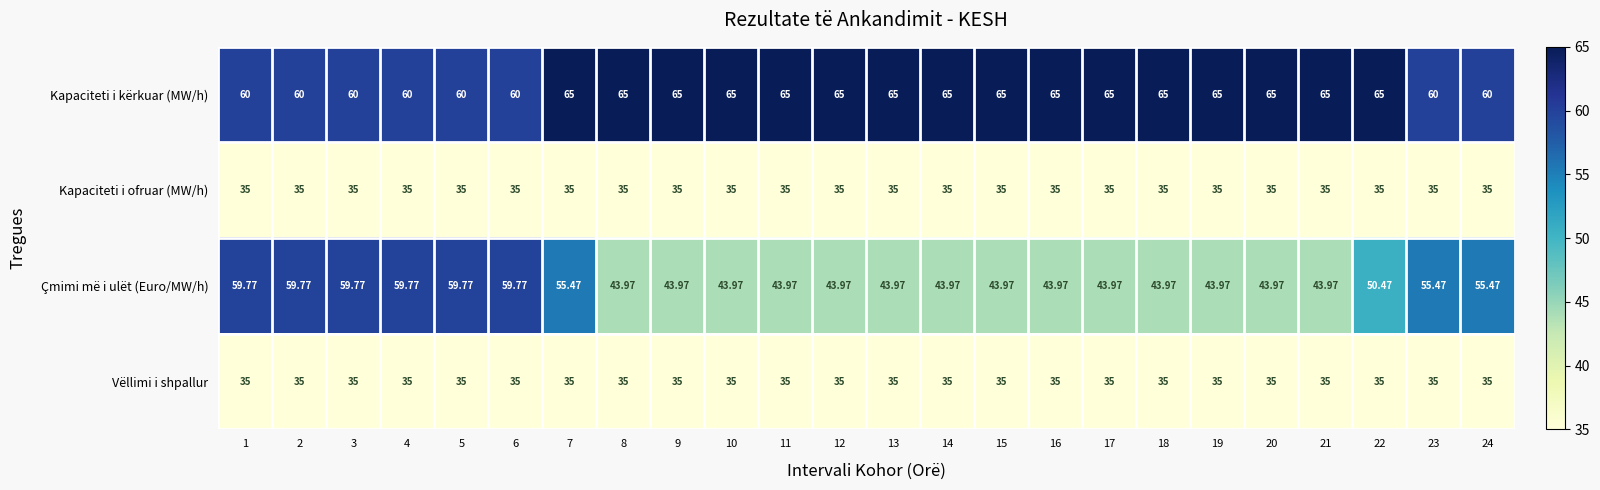

What is the spread (max minus min) of values at 15?

30.0